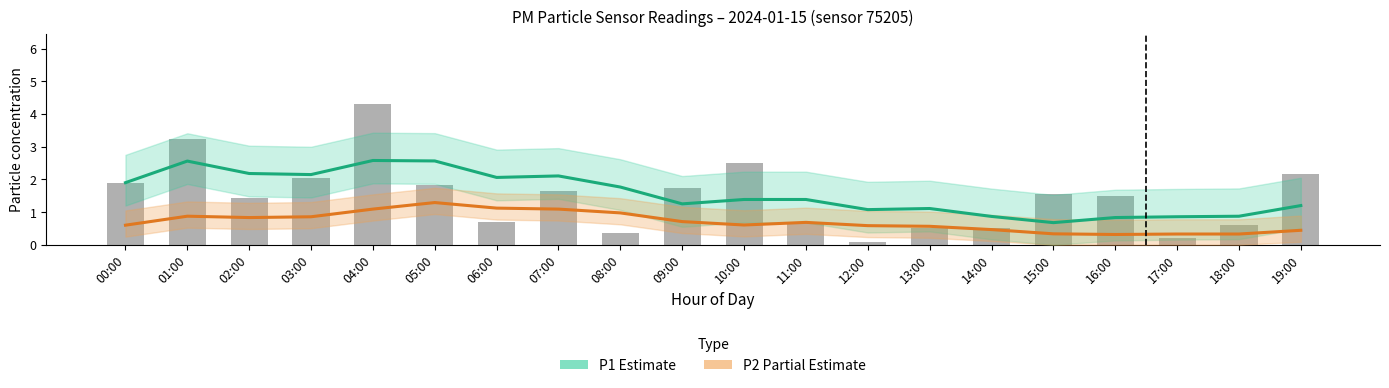

What is the maximum value for P2 Partial Estimate?

1.3